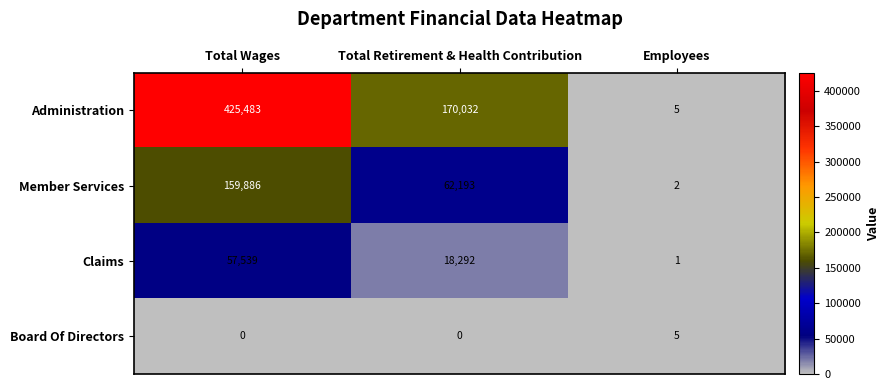

At how many categories does at least one series exceed 27959?

2